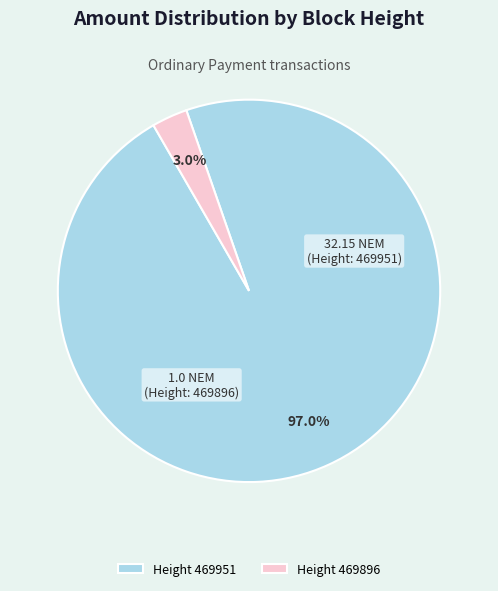

To the nearest percent, what is the difference between the largest and smallest slice percentages?

94%